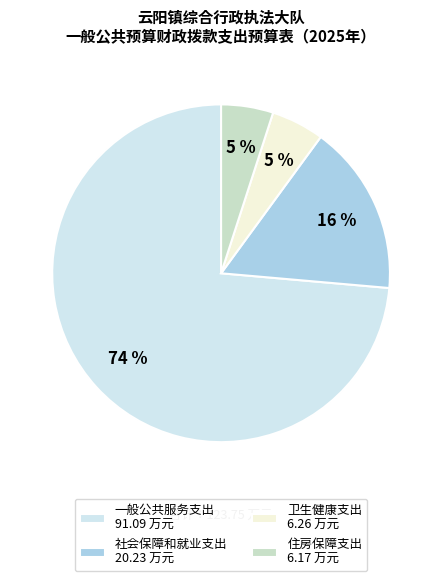

Between 住房保障支出 6.17 万元 and 社会保障和就业支出 20.23 万元, which is larger?

社会保障和就业支出 20.23 万元